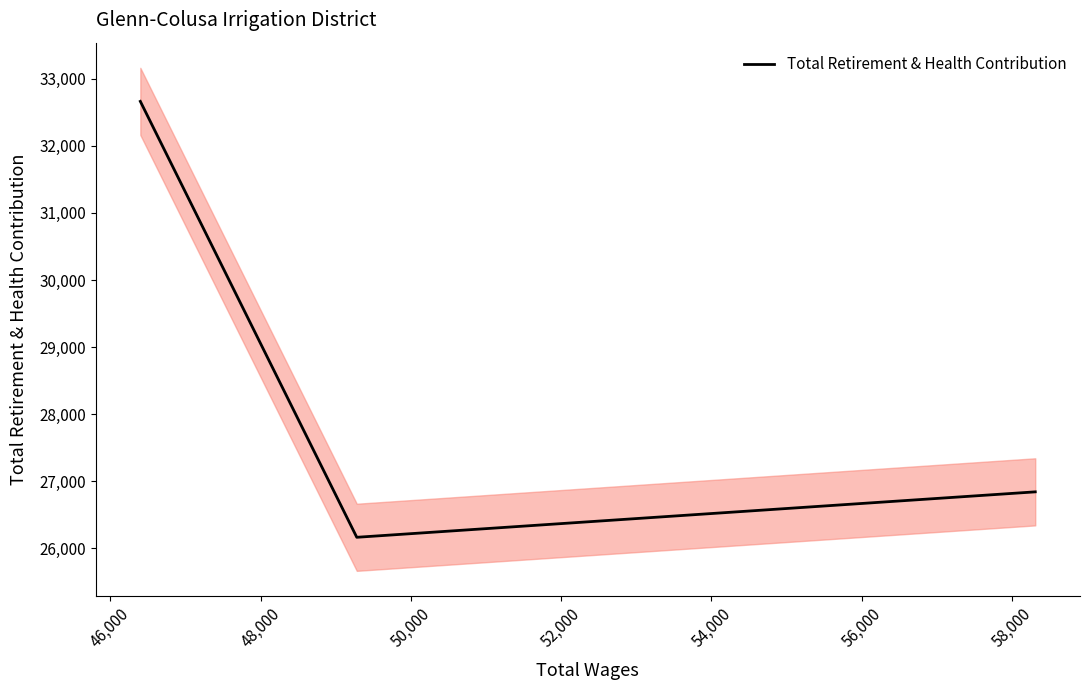

How many lines are shown in the chart?

1